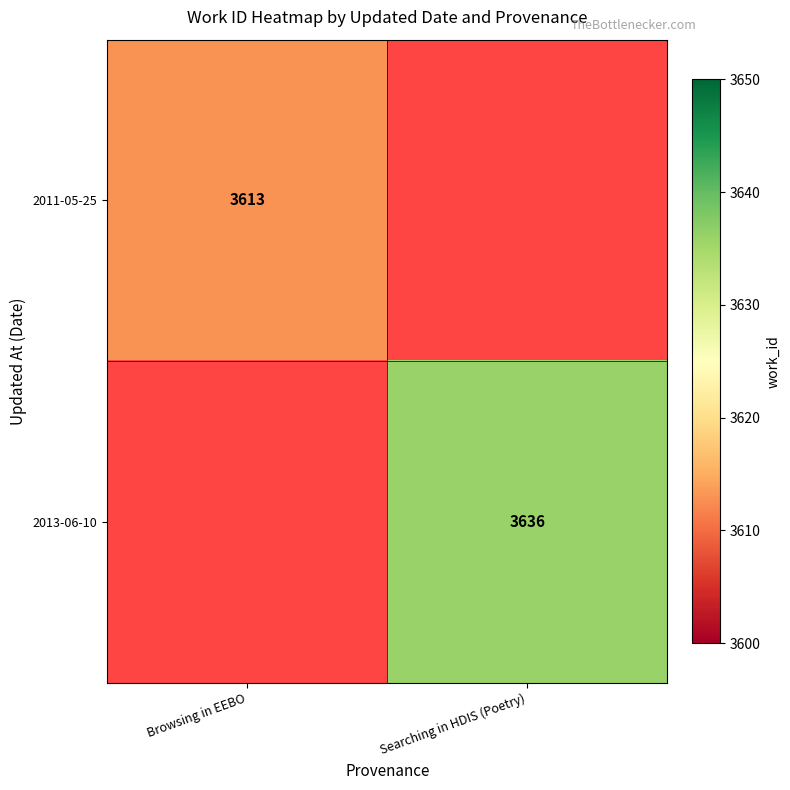

True or false: 2011-05-25 has a value of 5460 at Browsing in EEBO.

False